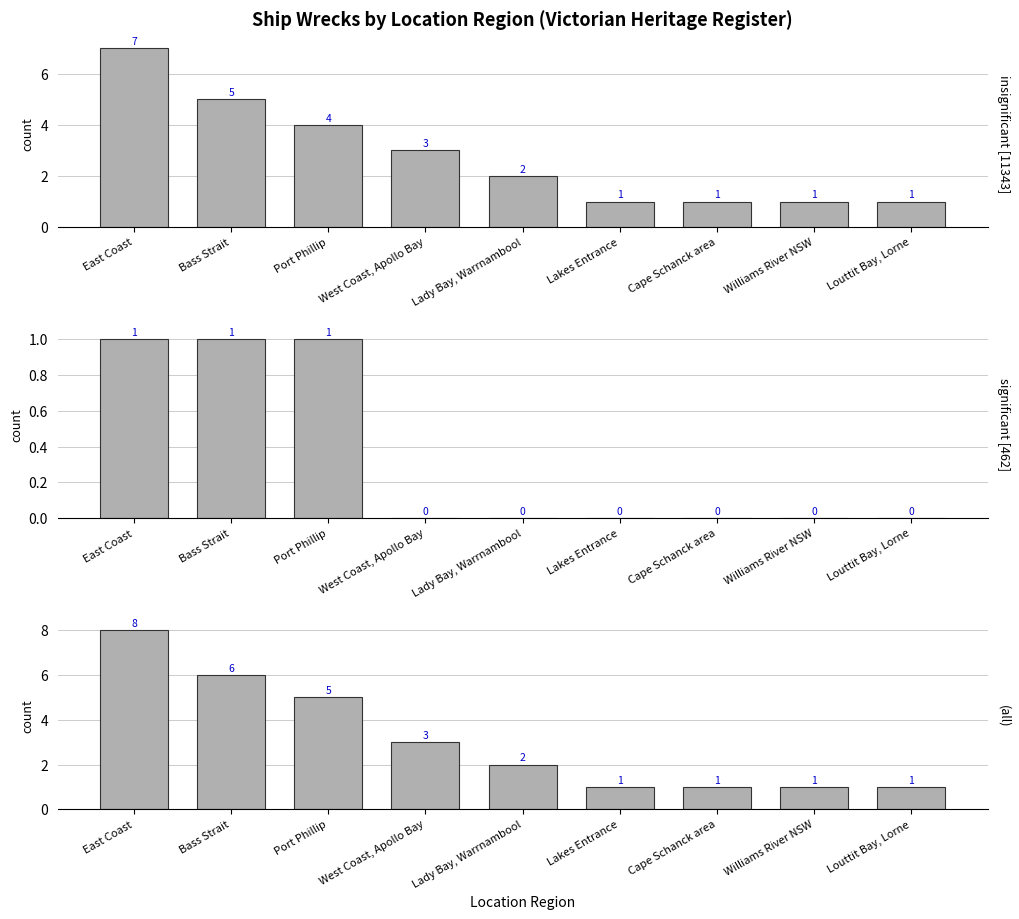

Which series has the largest range (max minus min)?

(all)